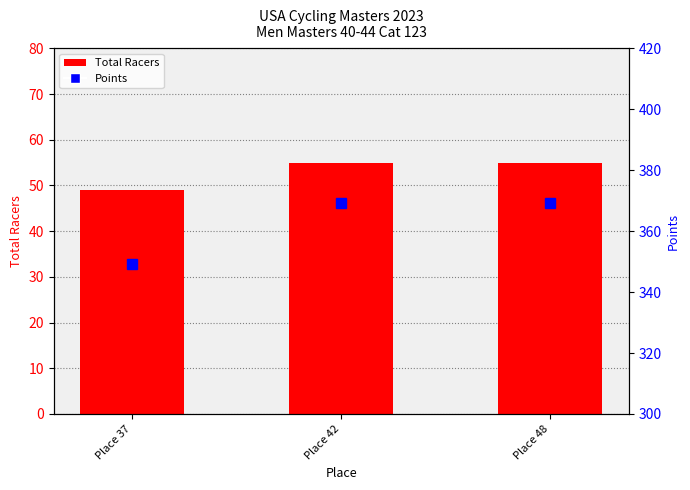

Which series has the largest total across all categories?

Points